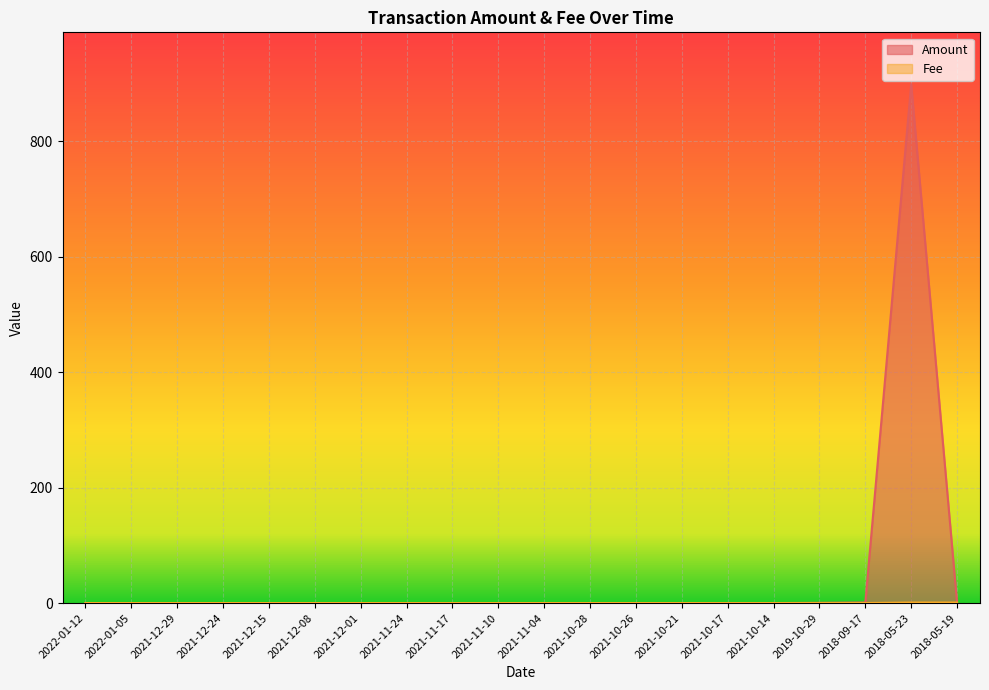

At 2018-05-19, list the series in order from largest to smallest.

Fee, Amount